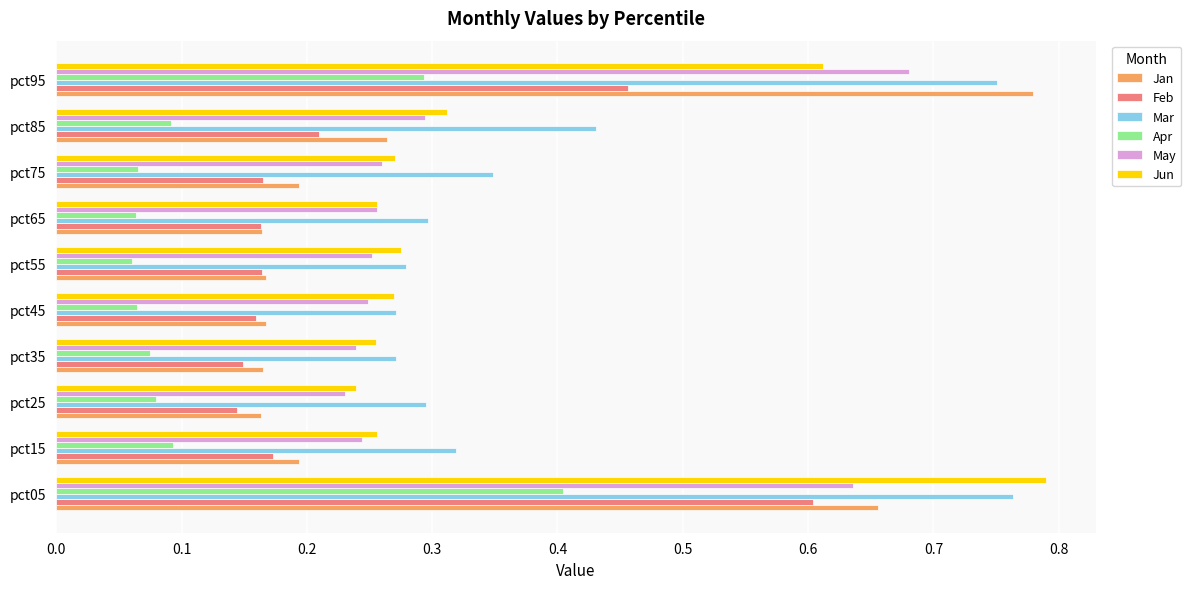

How many May values are between 0 and 1?

10